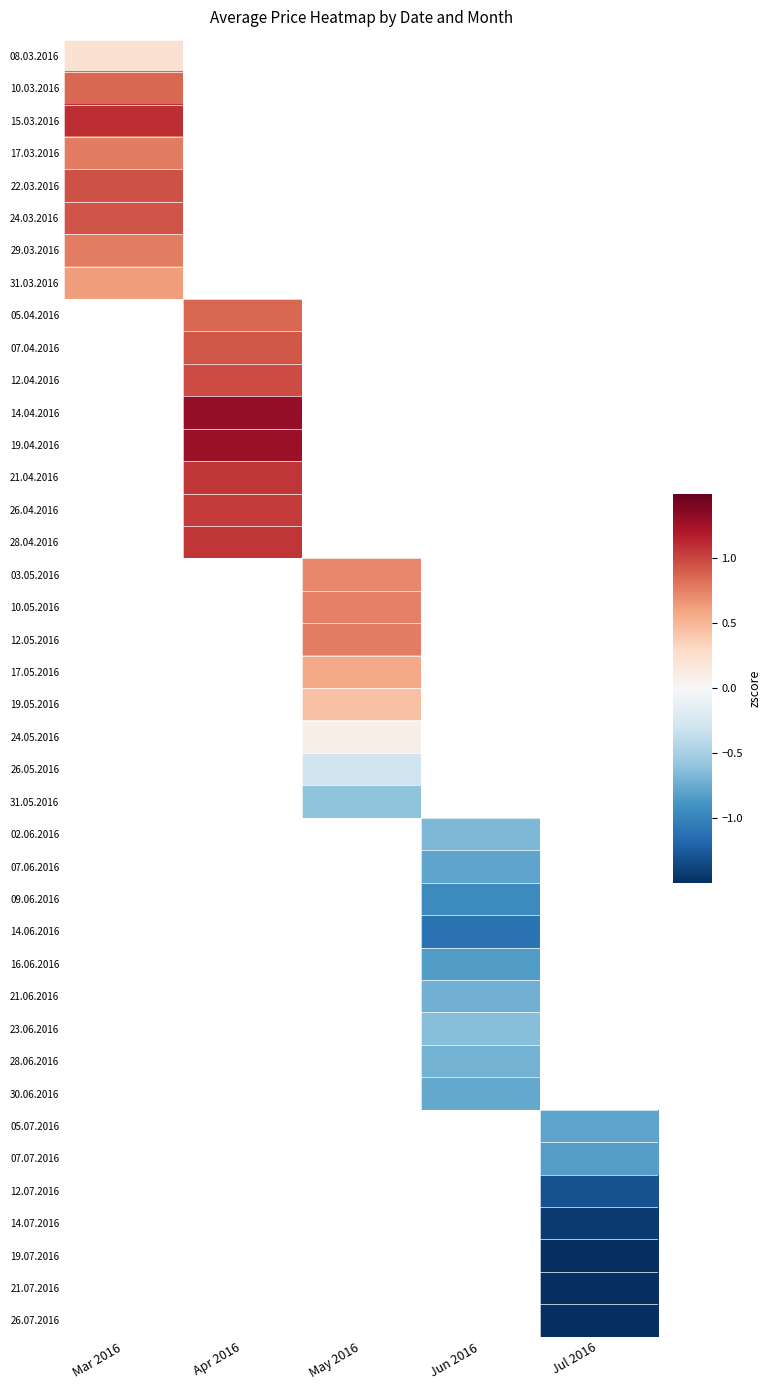

The value of 02.06.2016 at Jun 2016 is -0.7. True or false?

True